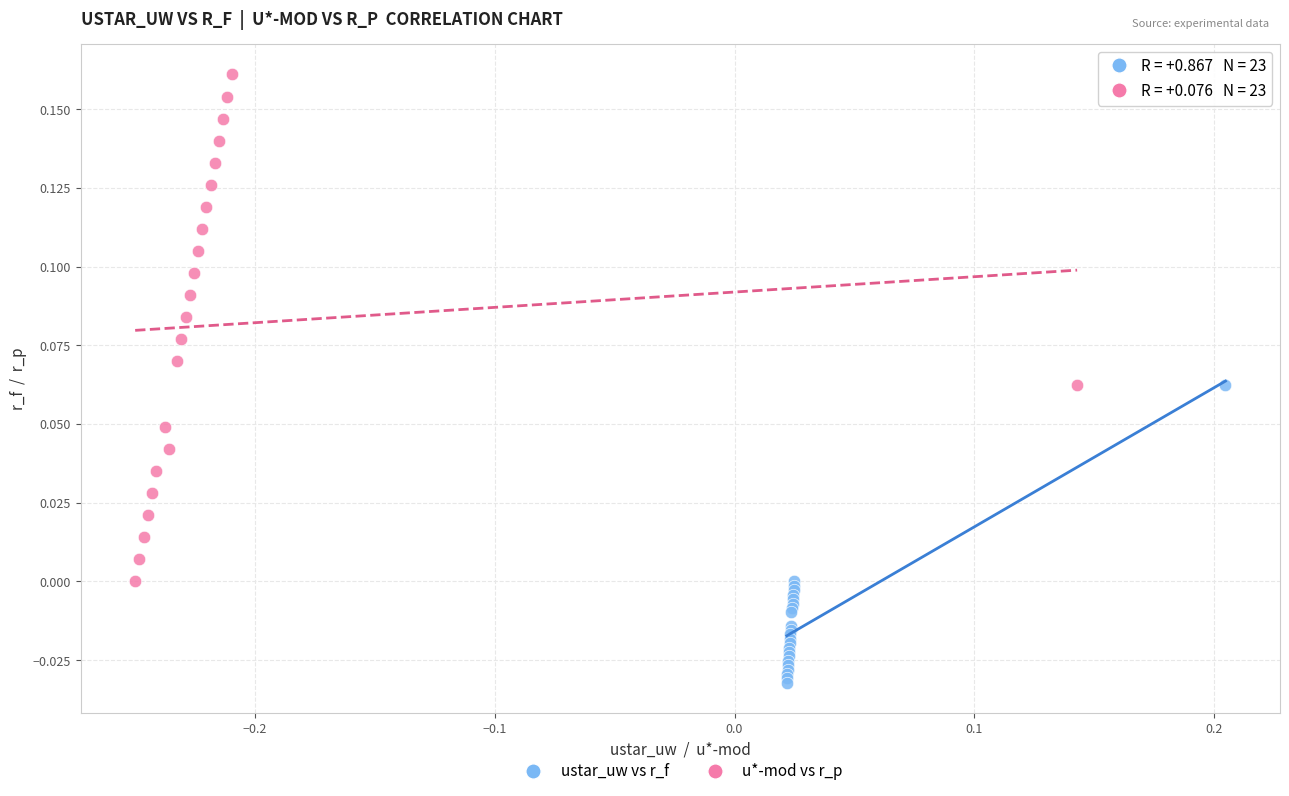

Which series contains the lowest Y value?

ustar_uw vs r_f